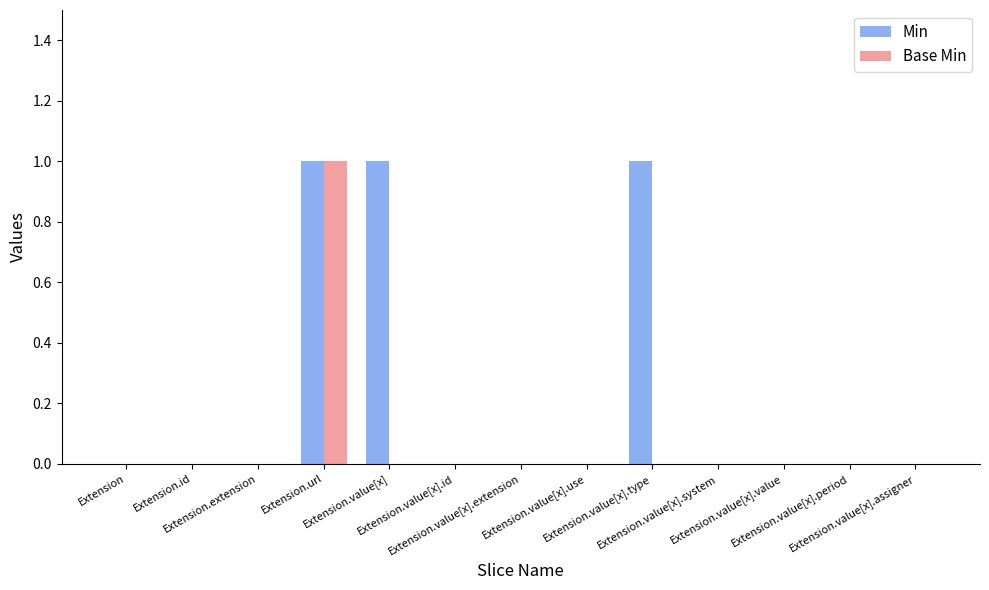

Reading left to right, list all the values displayed in this chart.

Min: Extension=0	Extension.id=0	Extension.extension=0	Extension.url=1	Extension.value[x]=1	Extension.value[x].id=0	Extension.value[x].extension=0	Extension.value[x].use=0	Extension.value[x].type=1	Extension.value[x].system=0	Extension.value[x].value=0	Extension.value[x].period=0	Extension.value[x].assigner=0
Base Min: Extension=0	Extension.id=0	Extension.extension=0	Extension.url=1	Extension.value[x]=0	Extension.value[x].id=0	Extension.value[x].extension=0	Extension.value[x].use=0	Extension.value[x].type=0	Extension.value[x].system=0	Extension.value[x].value=0	Extension.value[x].period=0	Extension.value[x].assigner=0